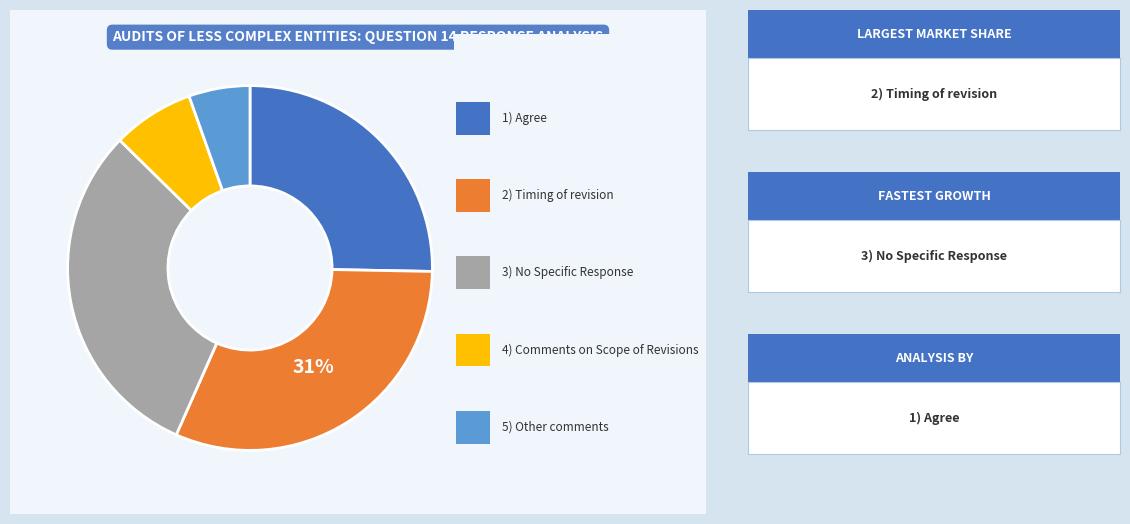

To the nearest percent, what is the average slice percentage?

20%